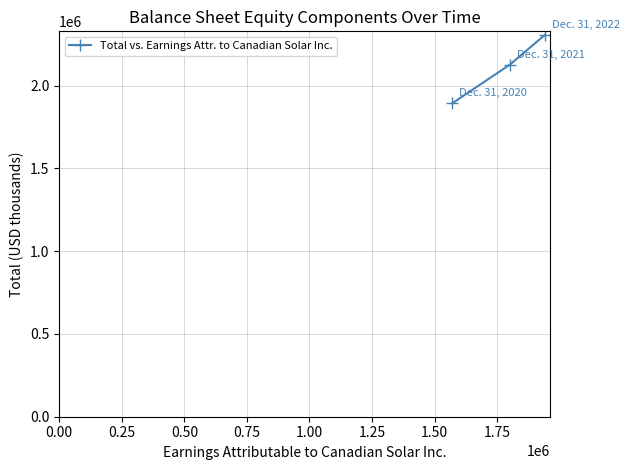

What is the sum of all values?

6325917